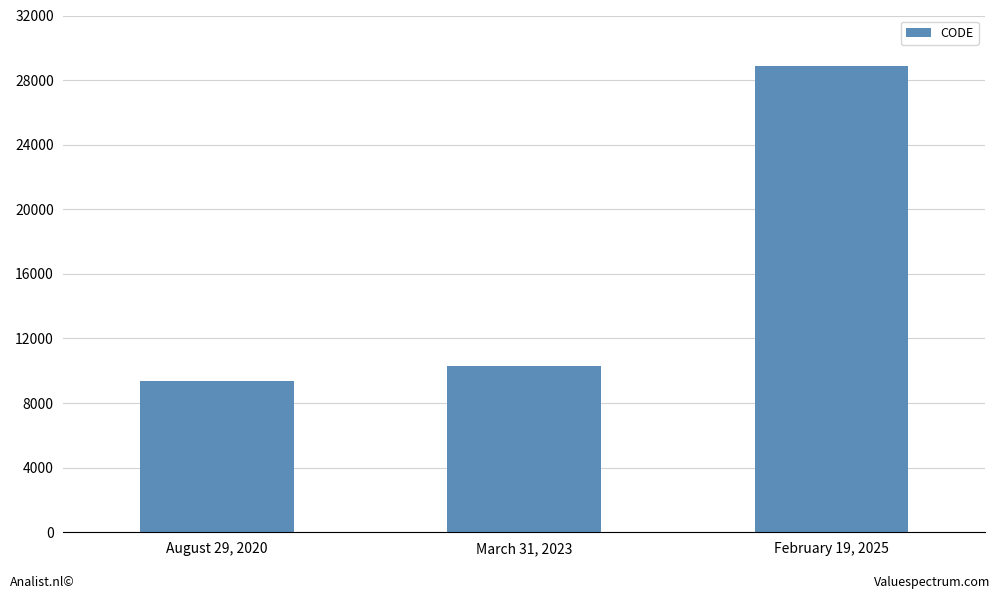

What is the minimum value shown in the chart?

9375